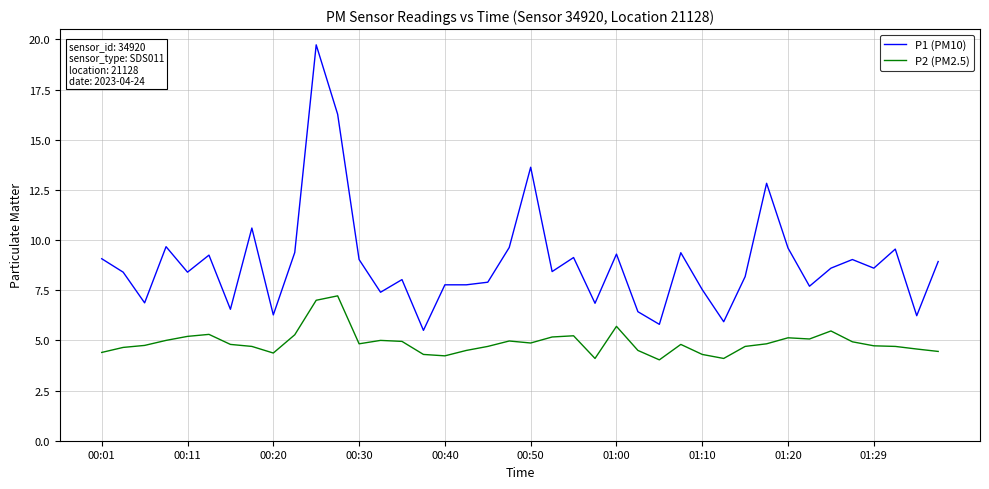

True or false: P2 (PM2.5) and P1 (PM10) cross at least once.

False